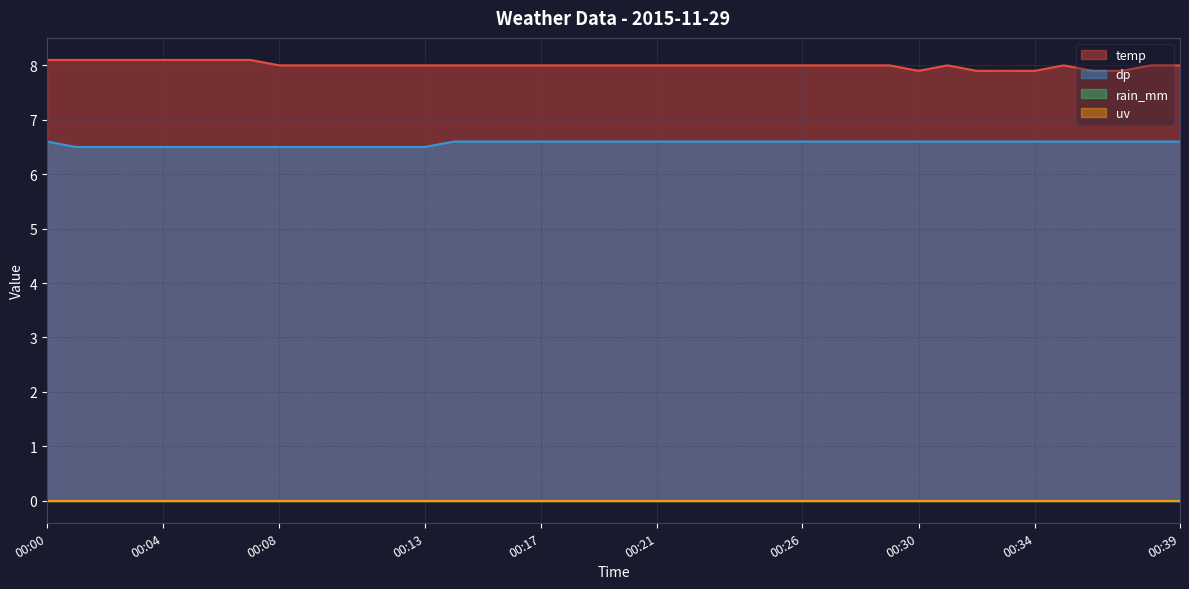

How many values in the temp series exceed 8?

8